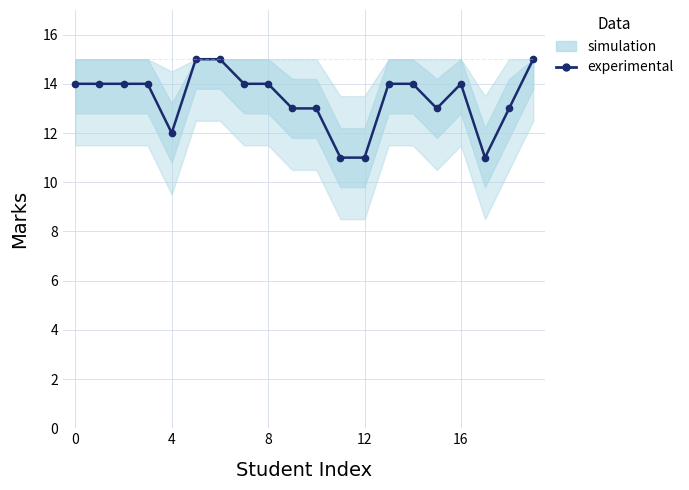

Which category has the highest value across all series?

5